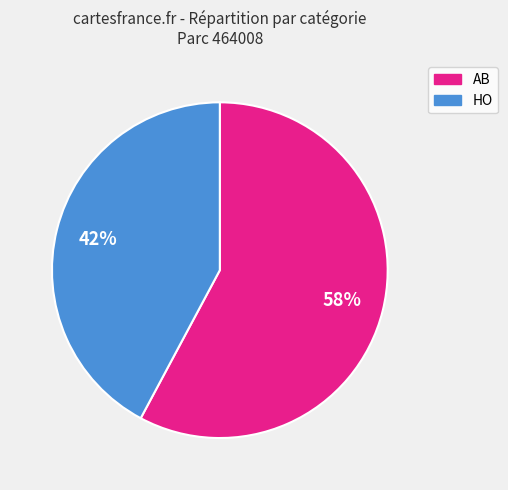

Combined, do HO and AB account for over 50%?

Yes